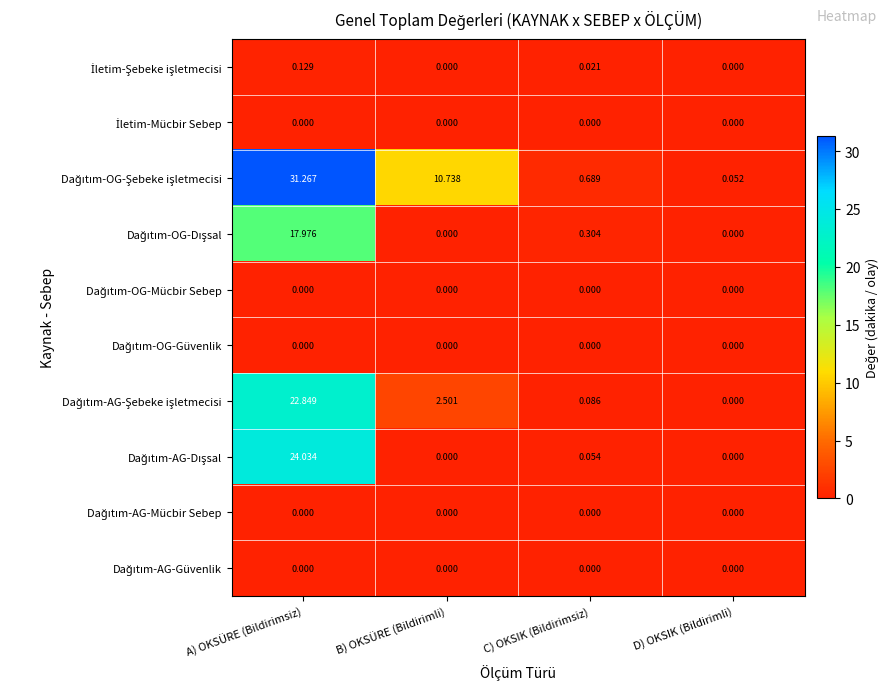

Which label corresponds to the largest value in the chart?

A) OKSÜRE (Bildirimsiz)